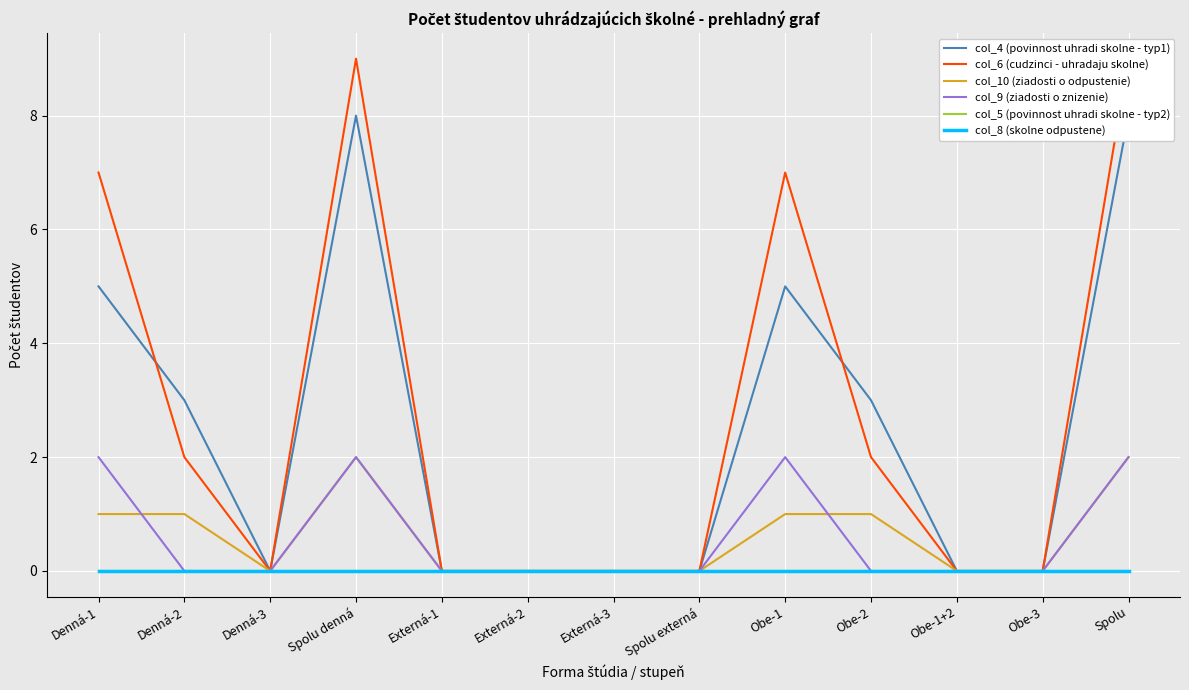

Is the value of col_9 (ziadosti o znizenie) at Spolu greater than the value of col_4 (povinnost uhradi skolne - typ1) at Spolu externá?

Yes